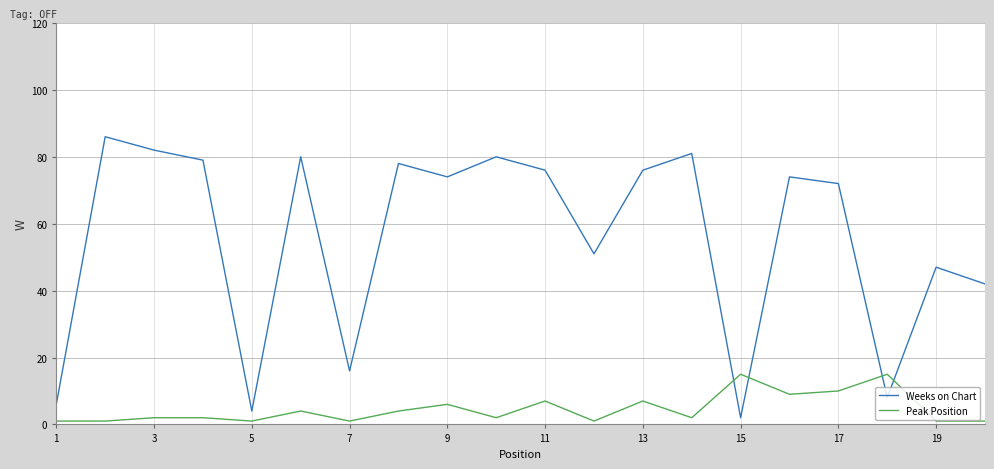

What is the difference between the maximum and minimum values in the Peak Position series?

14